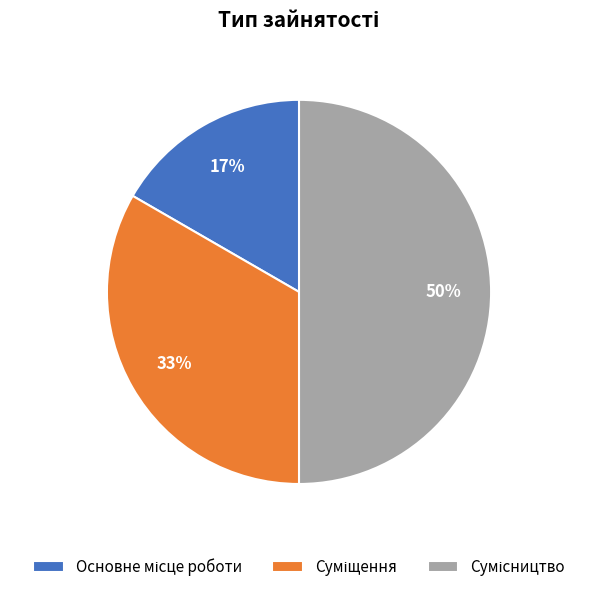

To the nearest percent, what is the average slice percentage?

33%